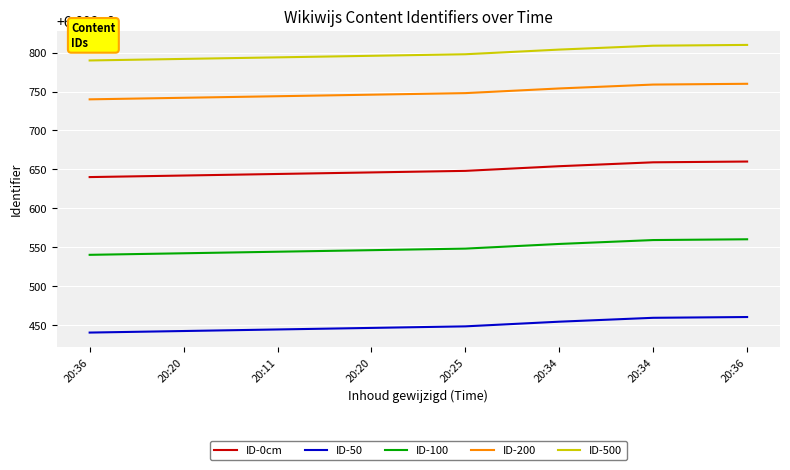

Which category has the highest value across all series?

20:36